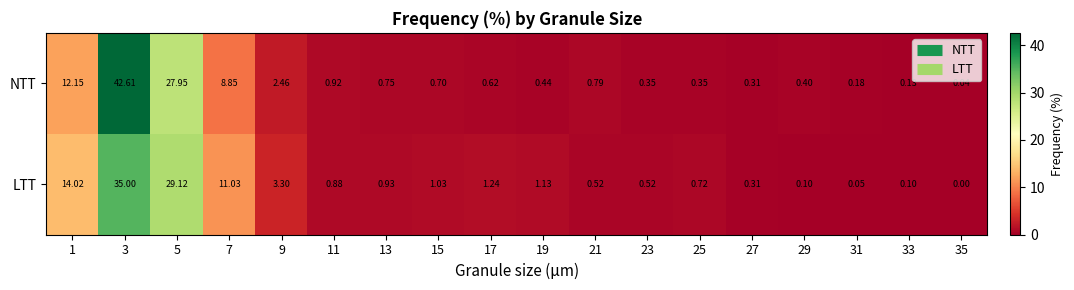

Which series changed the most between 7 and 35?

LTT